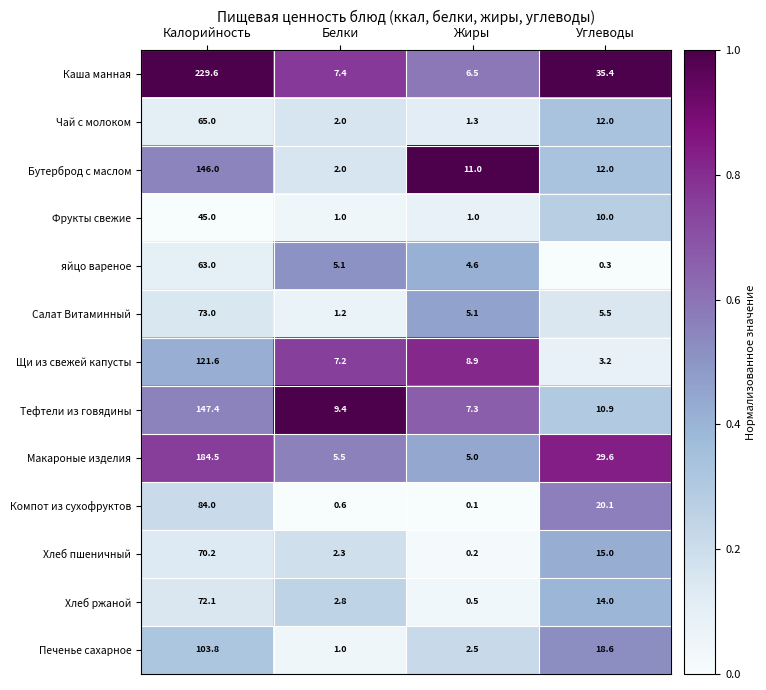

What is the difference between the maximum and minimum values in the Хлеб ржаной series?

71.6